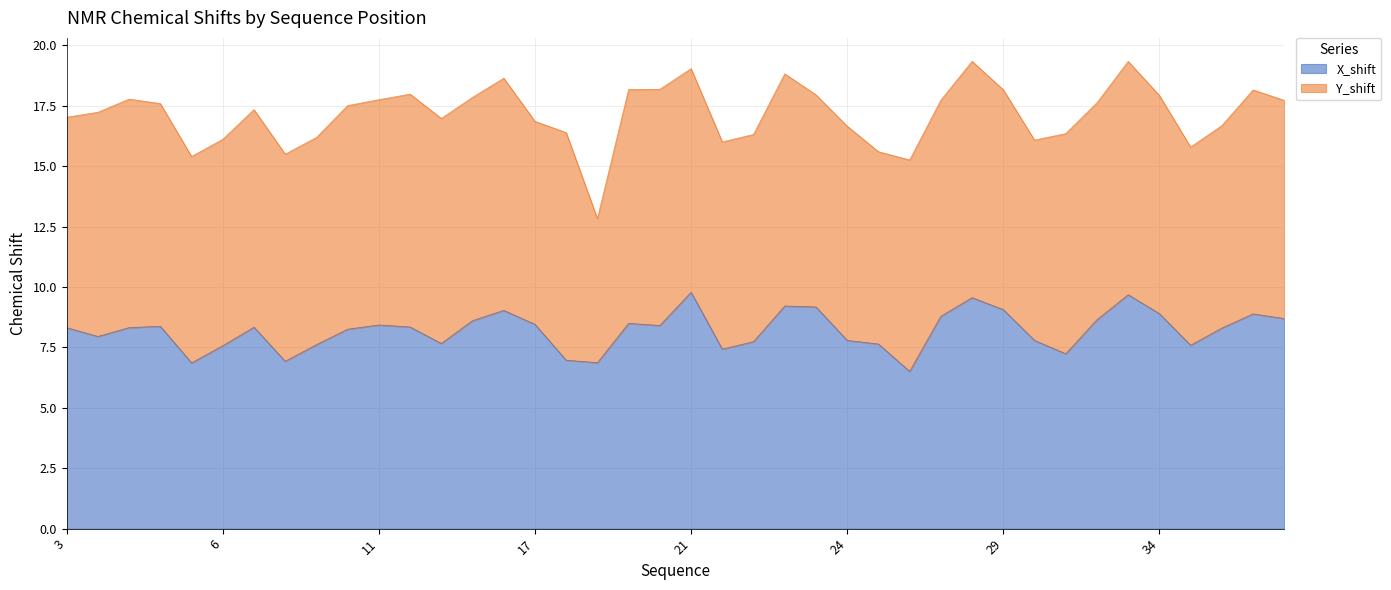

Count the number of categories in the chart.

40